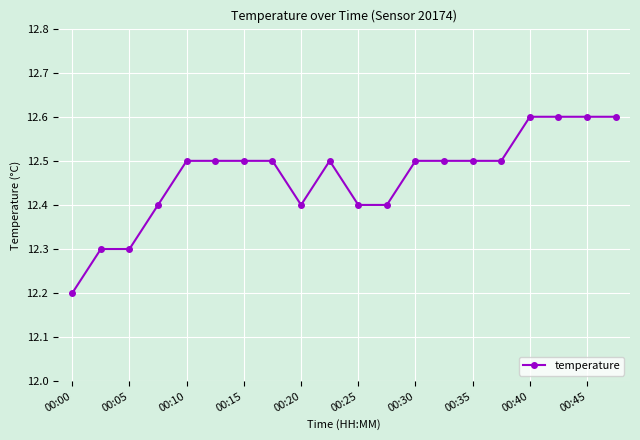

How many lines are shown in the chart?

1